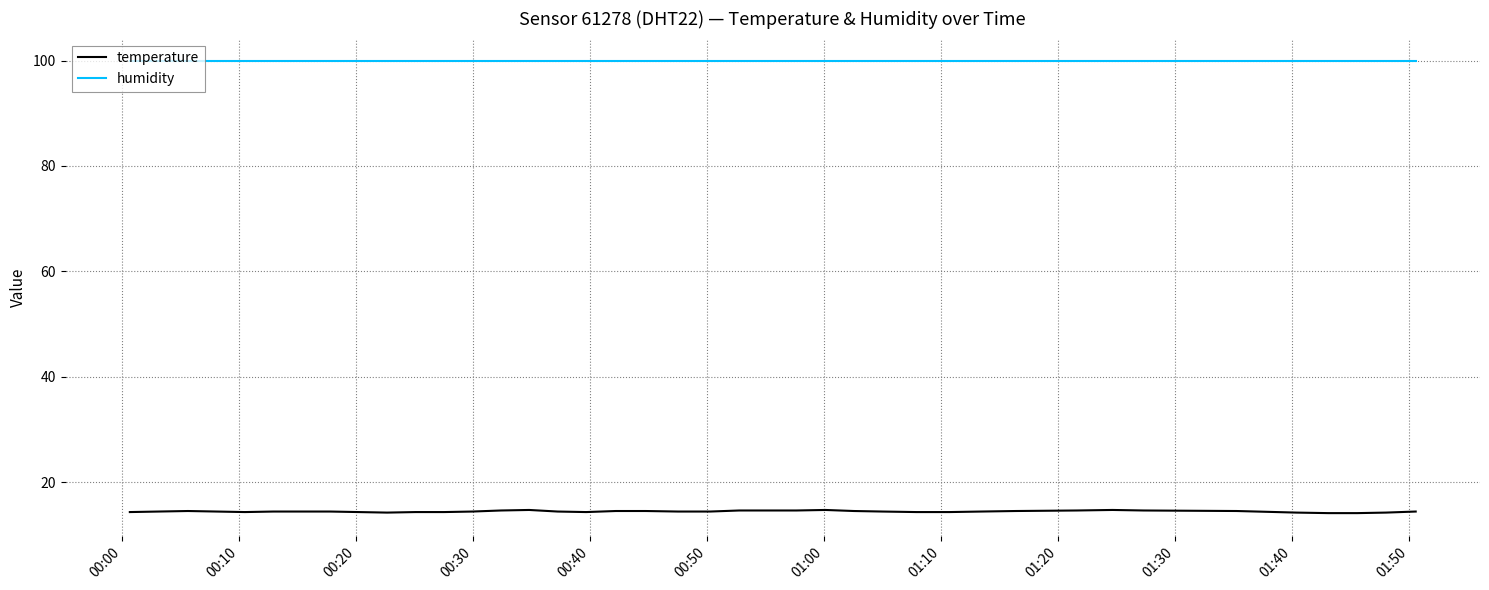

True or false: humidity and temperature intersect in this chart.

False